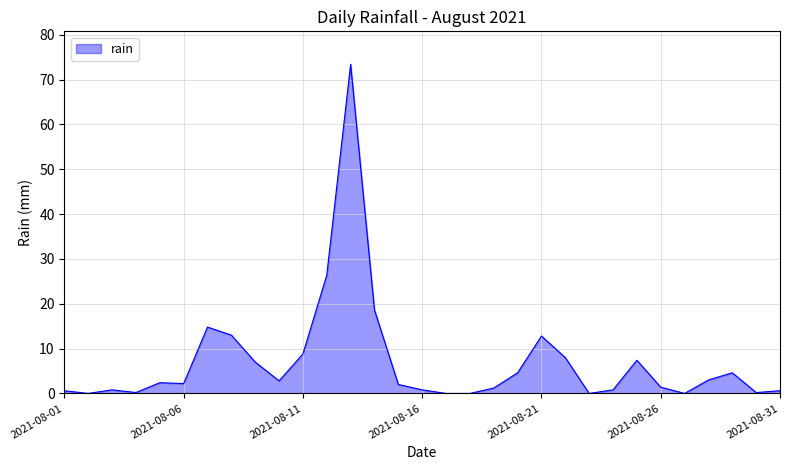

Reading left to right, transcribe all the data shown in this chart.

0.6	0.0	0.8	0.2	2.4	2.2	14.8	13.0	7.0	2.8	8.8	26.4	73.4	18.6	2.0	0.8	0.0	0.0	1.2	4.6	12.8	8.0	0.0	0.8	7.4	1.4	0.0	3.0	4.6	0.2	0.6